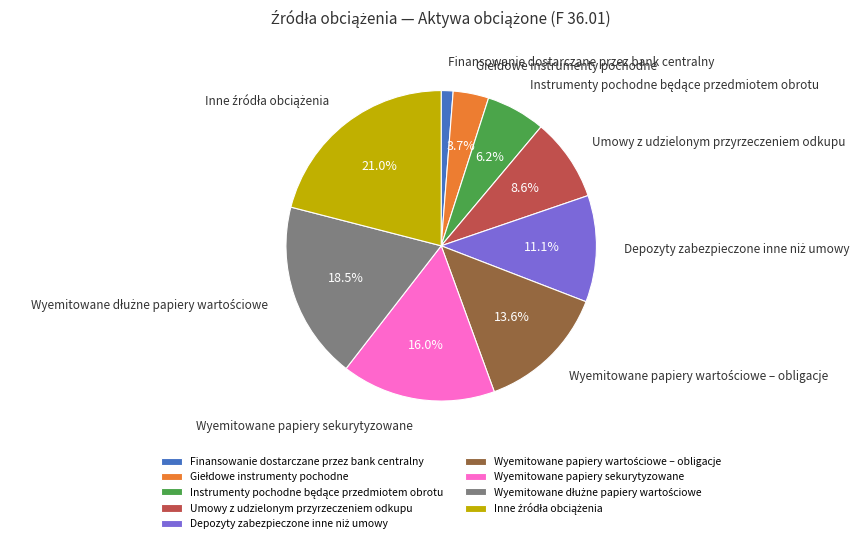

To the nearest percent, what is the difference between the largest and smallest slice percentages?

20%